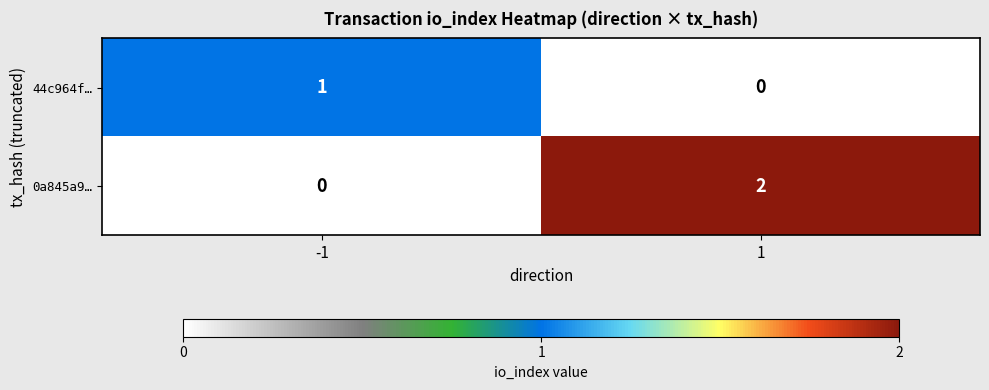

Reading right to left, what are all the values shown in this chart?

44c964f…: 1=0	-1=1
0a845a9…: 1=2	-1=0